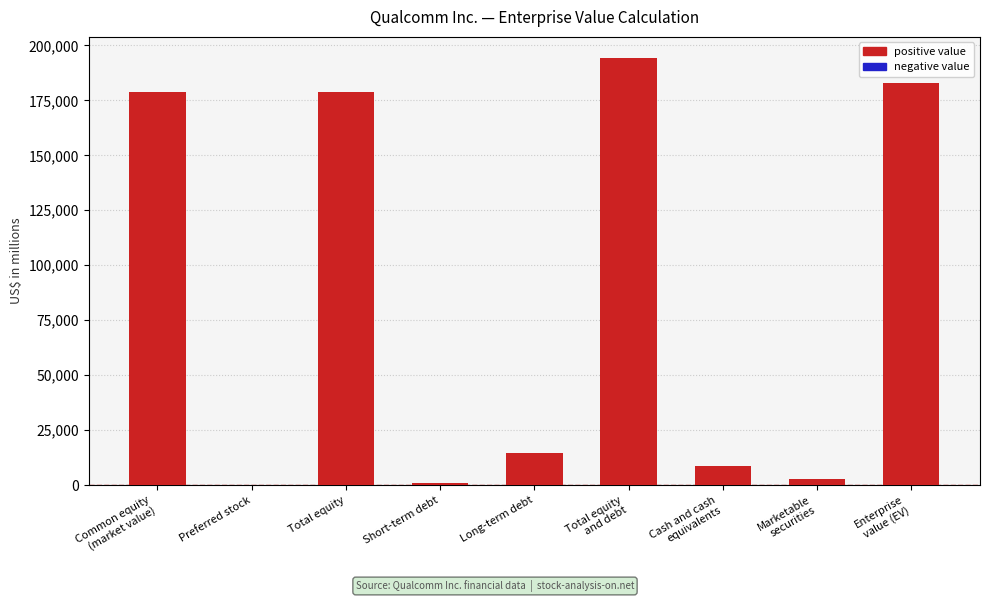

What is the sum of all values?

761238